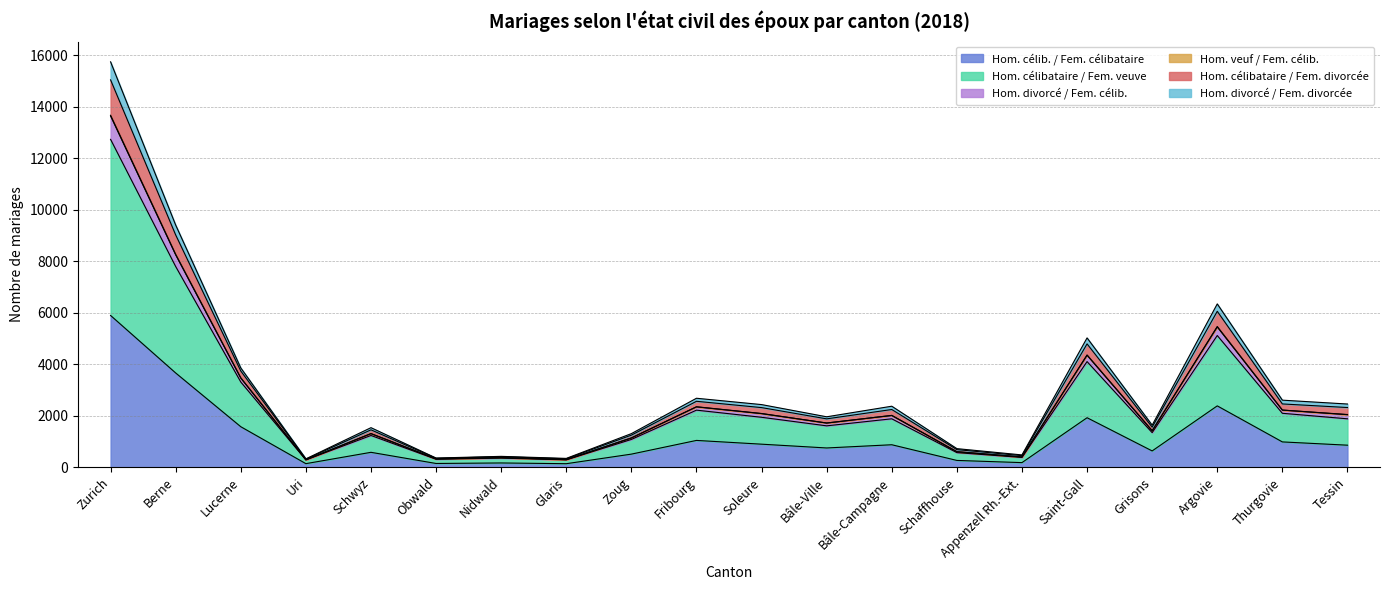

The Hom. célibataire / Fem. divorcée series shows 2562 at Fribourg. True or false?

True